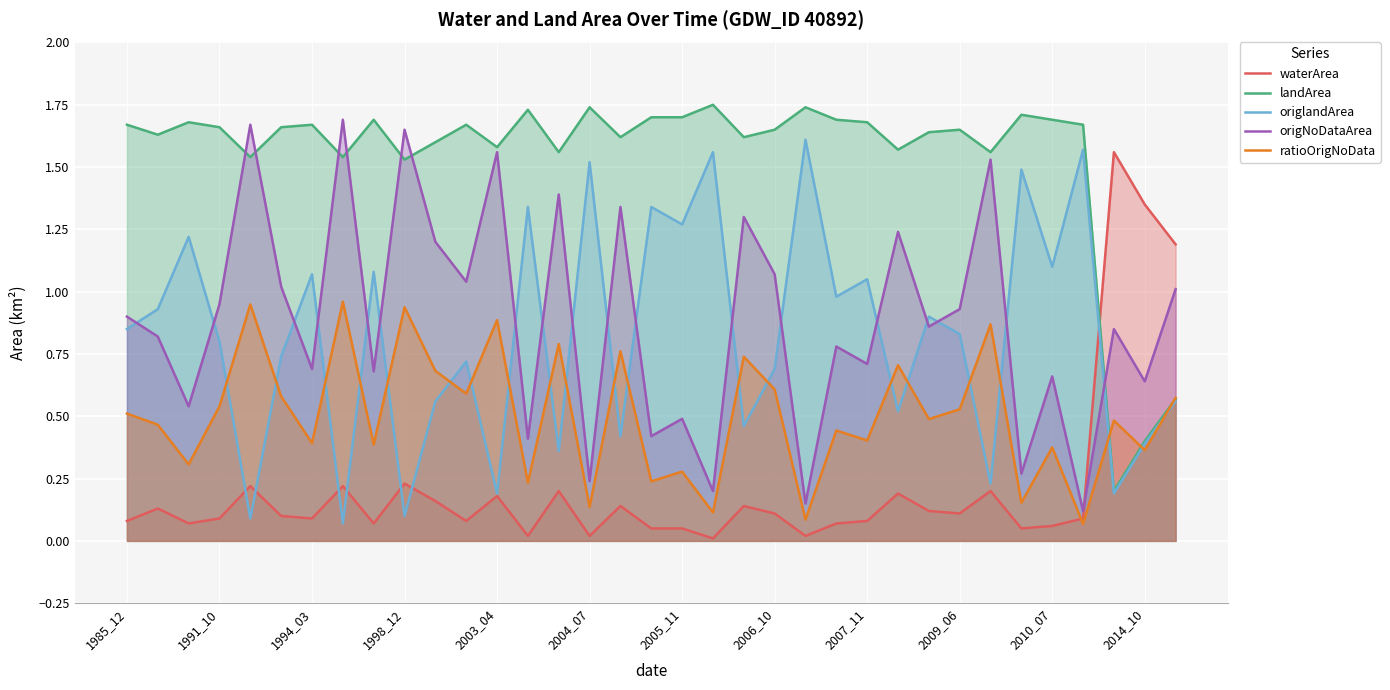

Which series has the largest total across all categories?

landArea